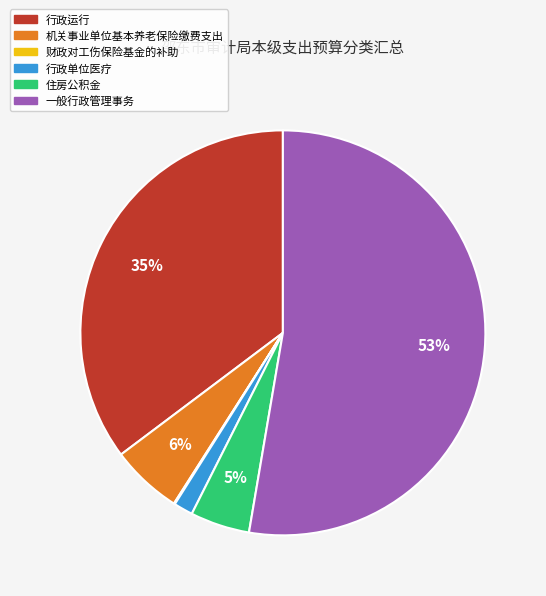

True or false: 住房公积金 accounts for 5% of the total.

True